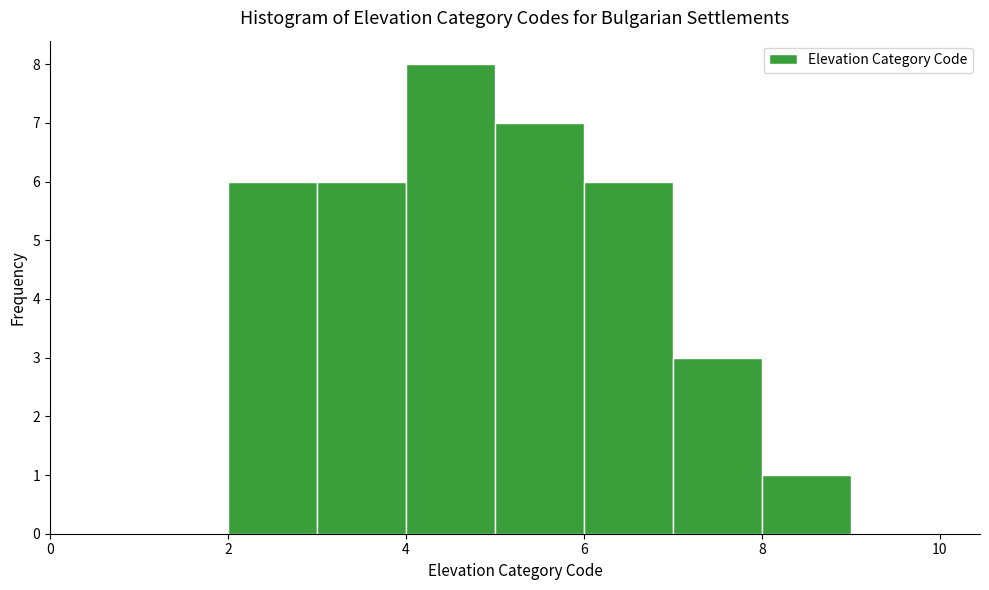

Reading left to right, list every bar in this chart as the range it spans on the x-axis followed by its height. The values are not printed on the chart, so give them approximately, as read against the axis.

1 to 2: 0
2 to 3: 6
3 to 4: 6
4 to 5: 8
5 to 6: 7
6 to 7: 6
7 to 8: 3
8 to 9: 1
9 to 10: 0